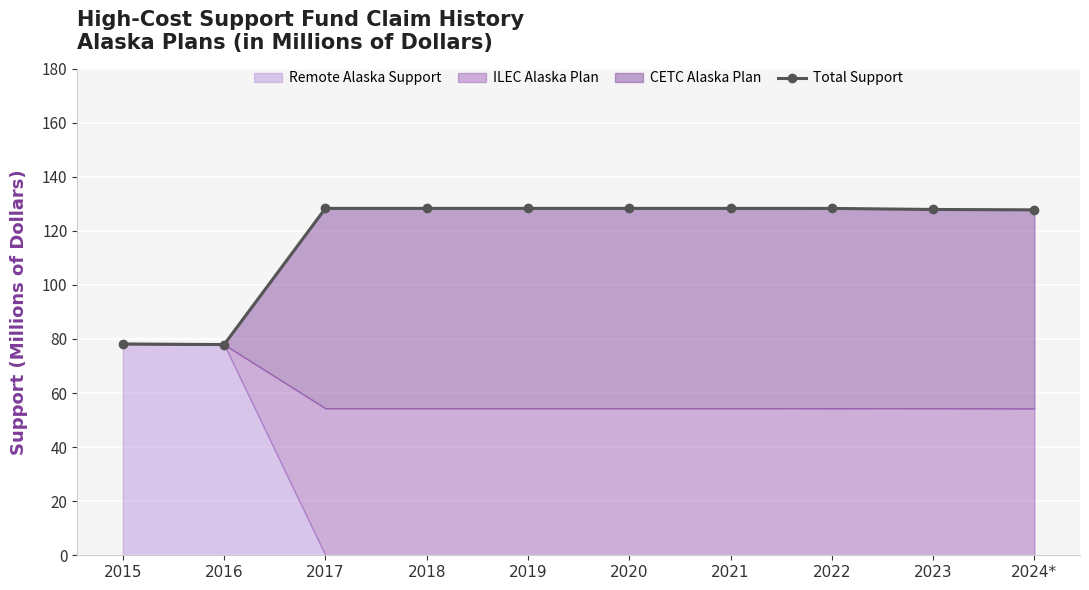

At which category does the data reach its first local valley?

2016